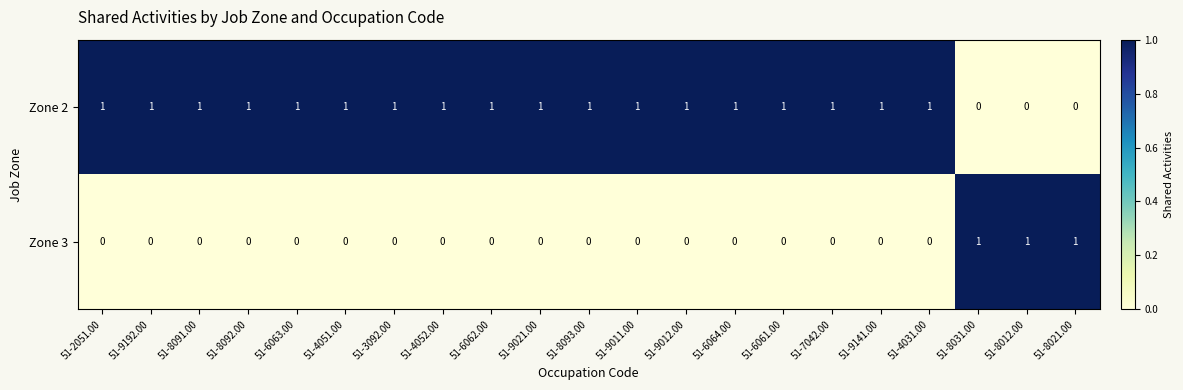

How many series are shown in this chart?

2